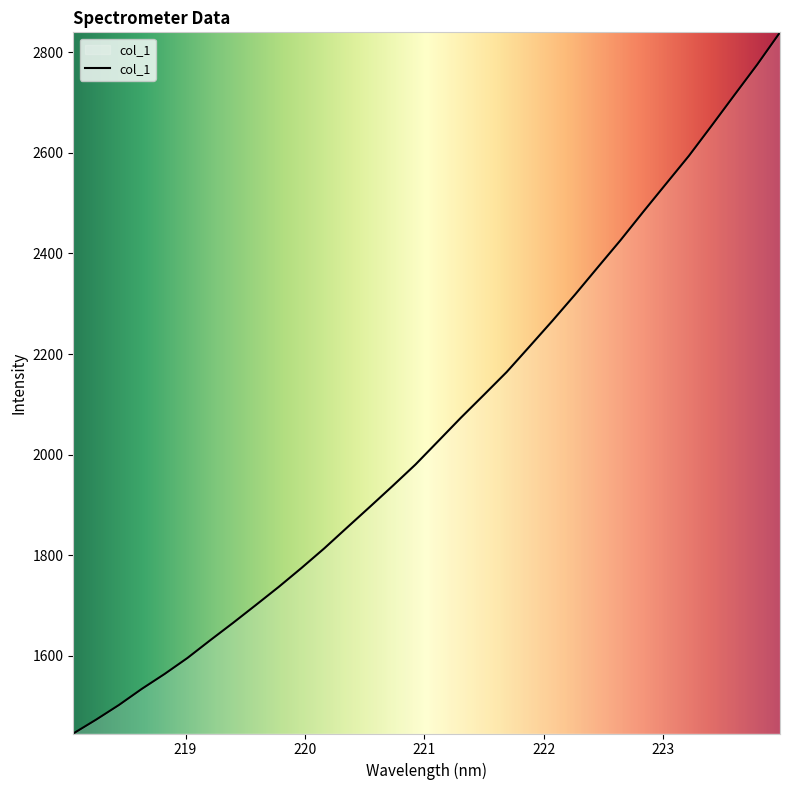

What is the difference between the maximum and minimum values?

1393.4